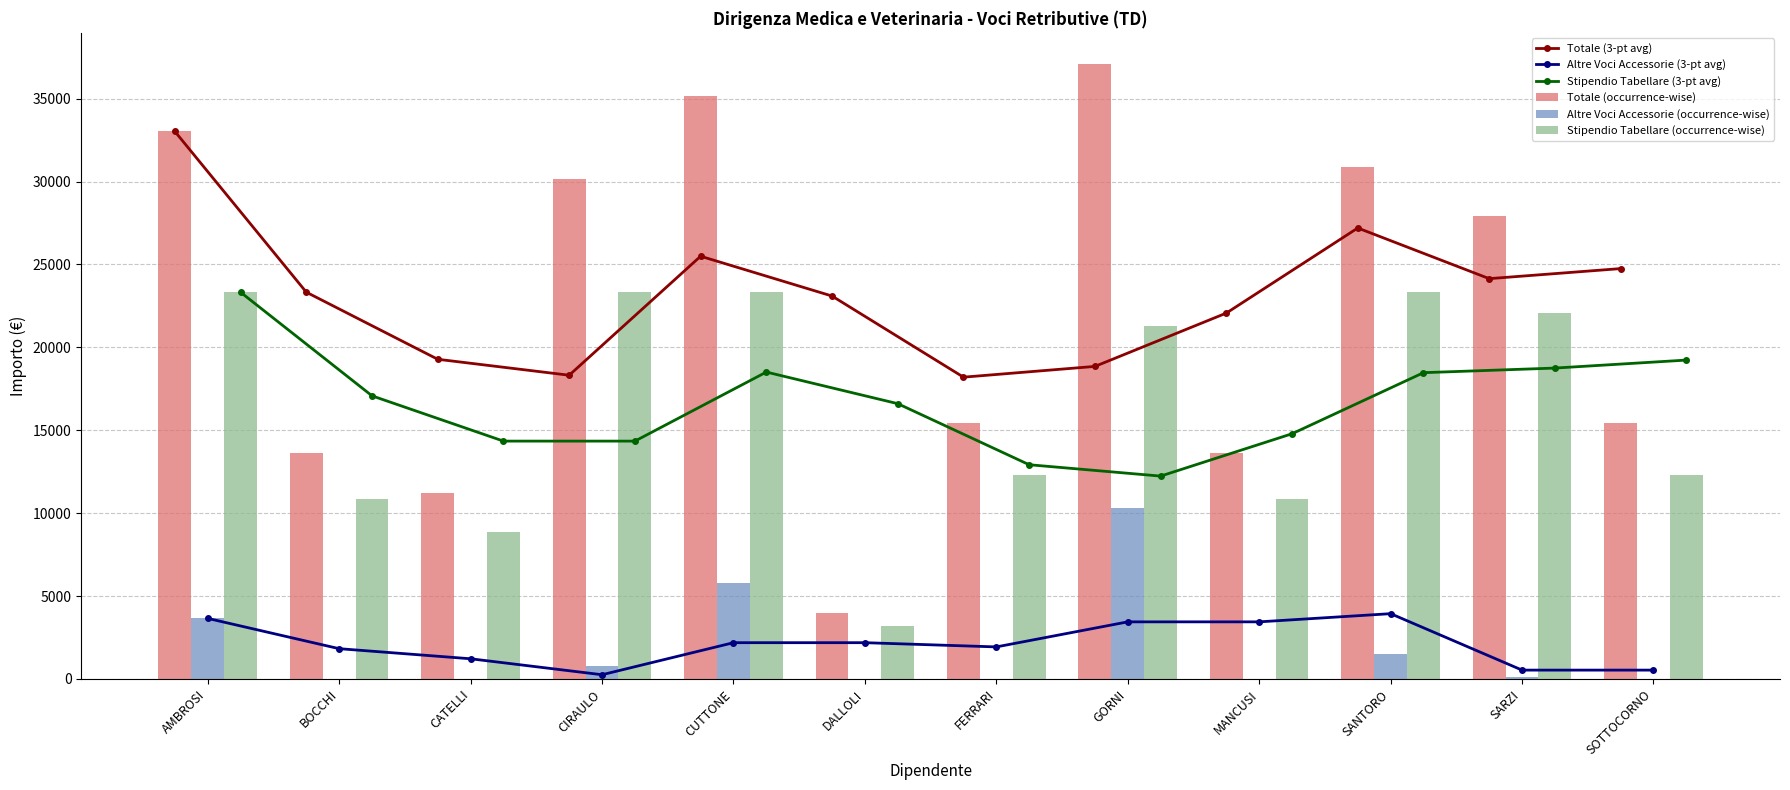

Which series has the largest total across all categories?

Totale (3-pt avg)